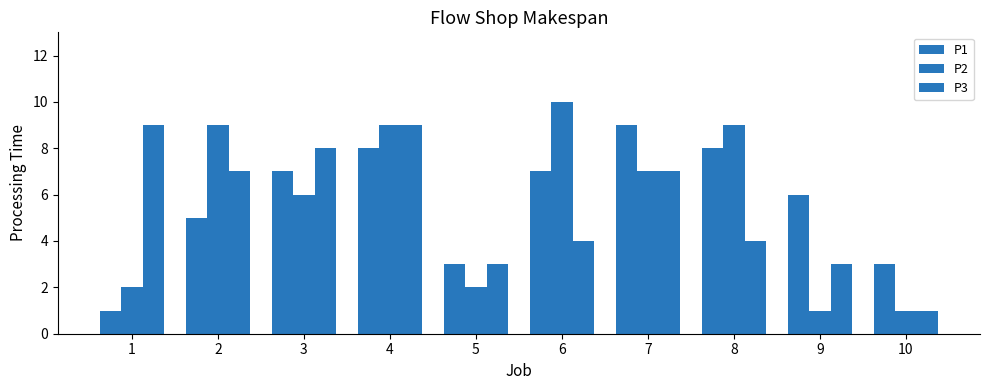

Does the chart contain stacked bars?

No